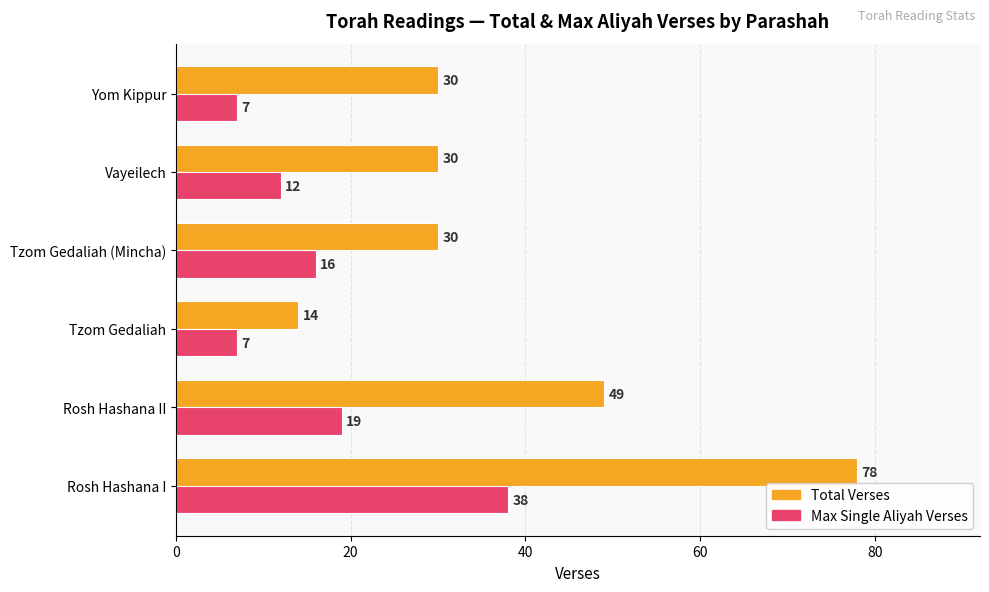

How many values in the Max Single Aliyah Verses series are below 16?

3